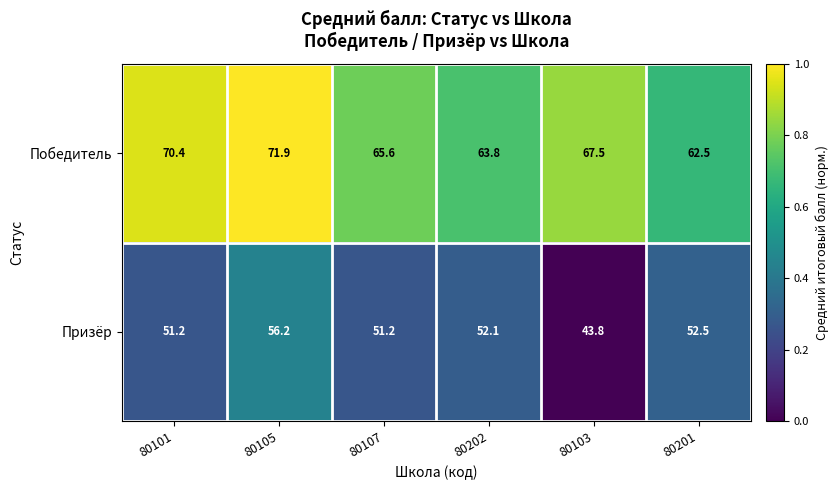

List the series in order of their overall mean, highest first.

Победитель, Призёр